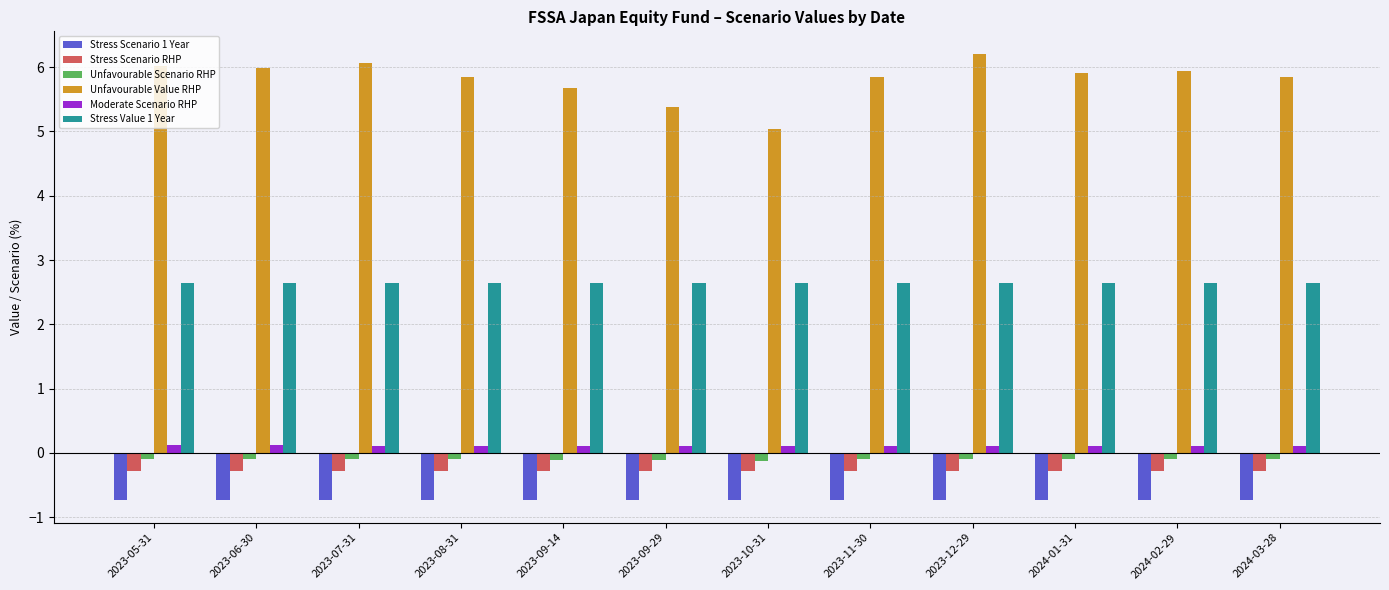

What is the sum of all Stress Value 1 Year values?

31.8